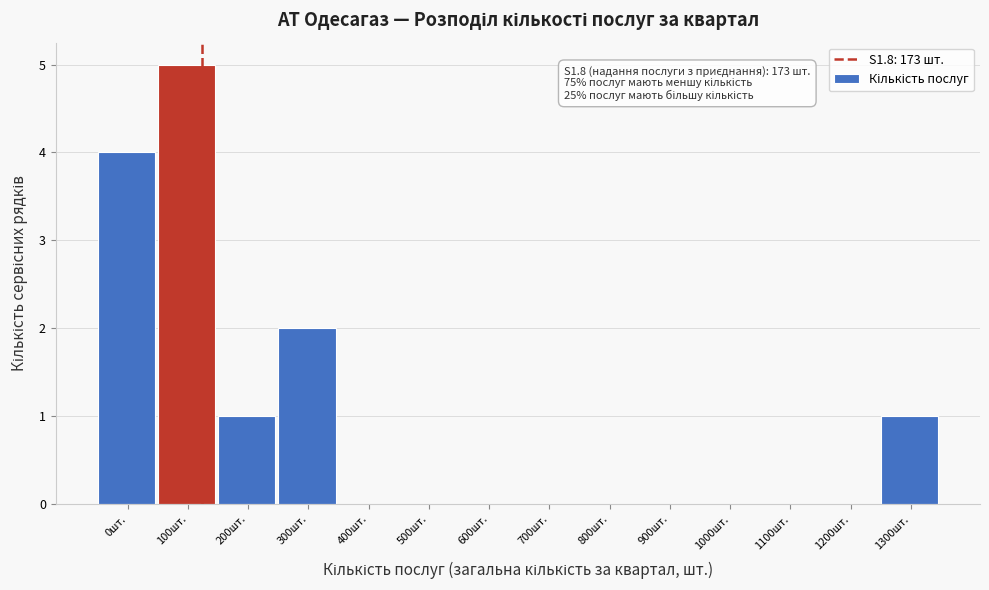

Reading left to right, what are all the values shown in this chart?

0шт.=4	100шт.=5	200шт.=1	300шт.=2	400шт.=0	500шт.=0	600шт.=0	700шт.=0	800шт.=0	900шт.=0	1000шт.=0	1100шт.=0	1200шт.=0	1300шт.=1